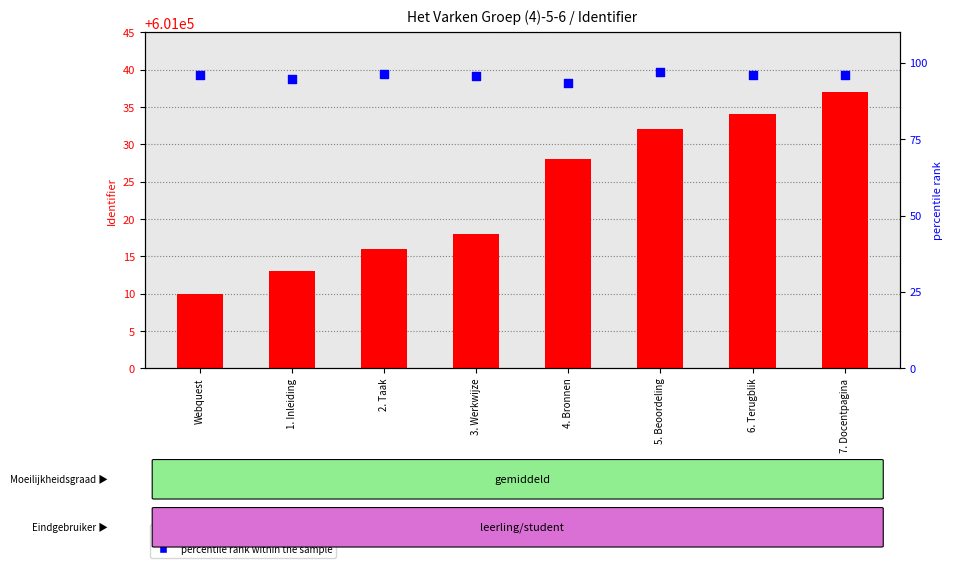

What are all the series names shown in the legend?

Identifier (transformed count), percentile rank within the sample